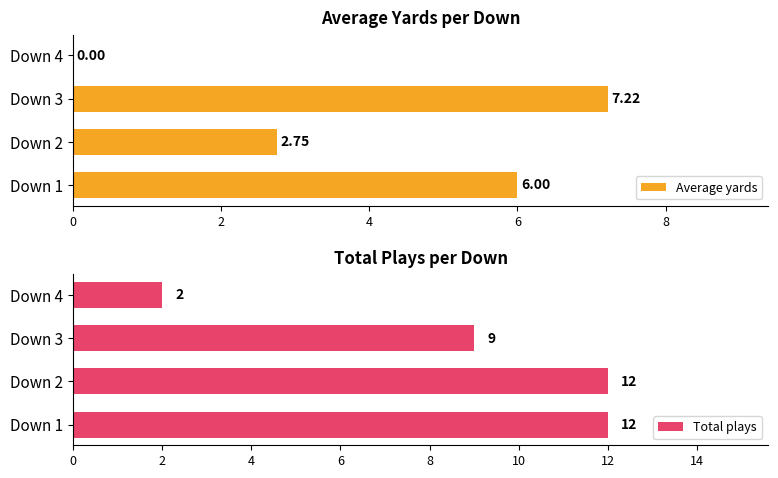

Reading left to right, what are all the values shown in this chart?

Average yards: 6.0	2.8	7.2	0.0
Total plays: 12.0	12.0	9.0	2.0